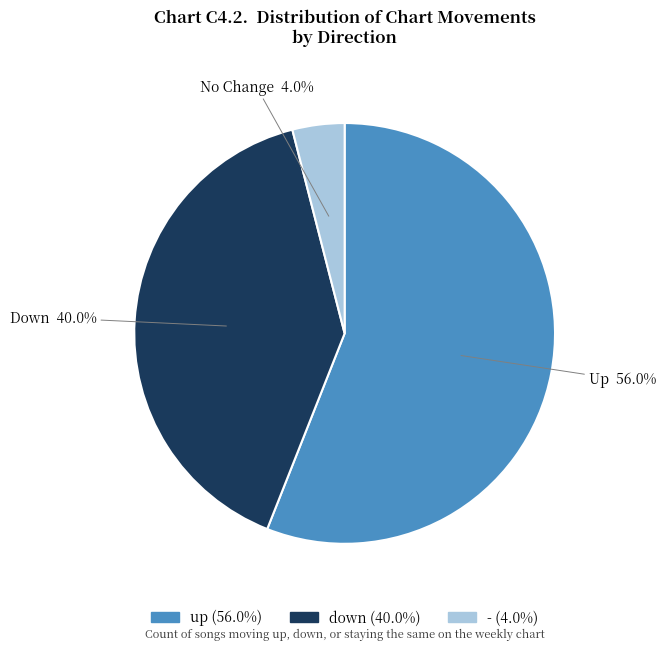

Rank the categories by value from highest to lowest.

up, down, -